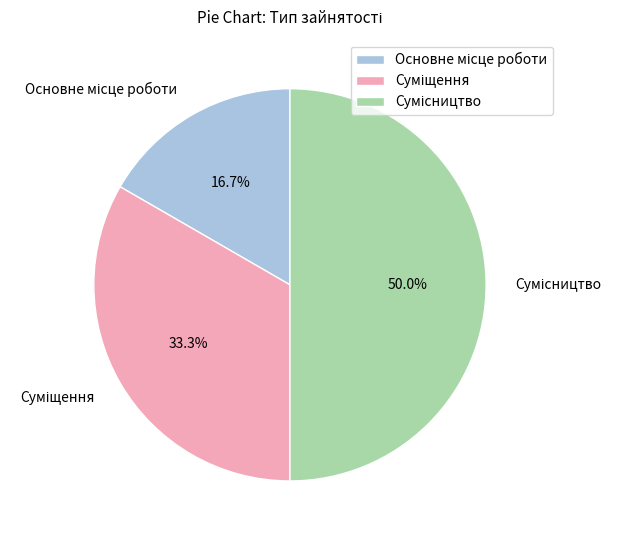

To the nearest percent, what is the average slice percentage?

33%